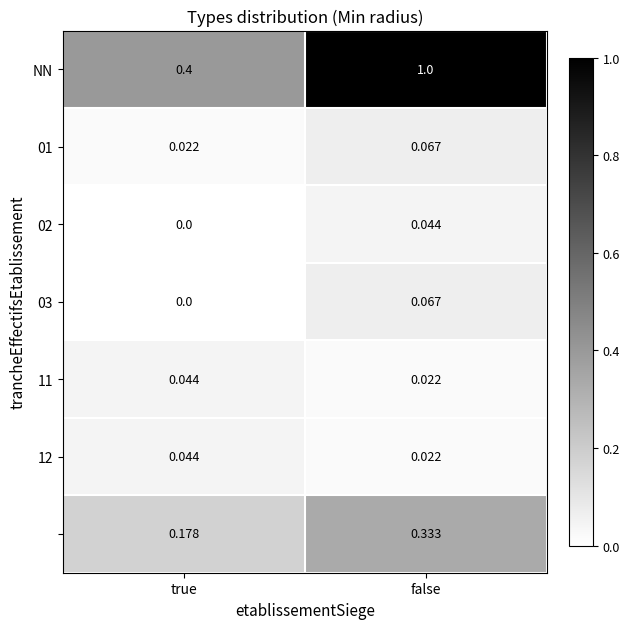

At which category is the sum across all series the highest?

false